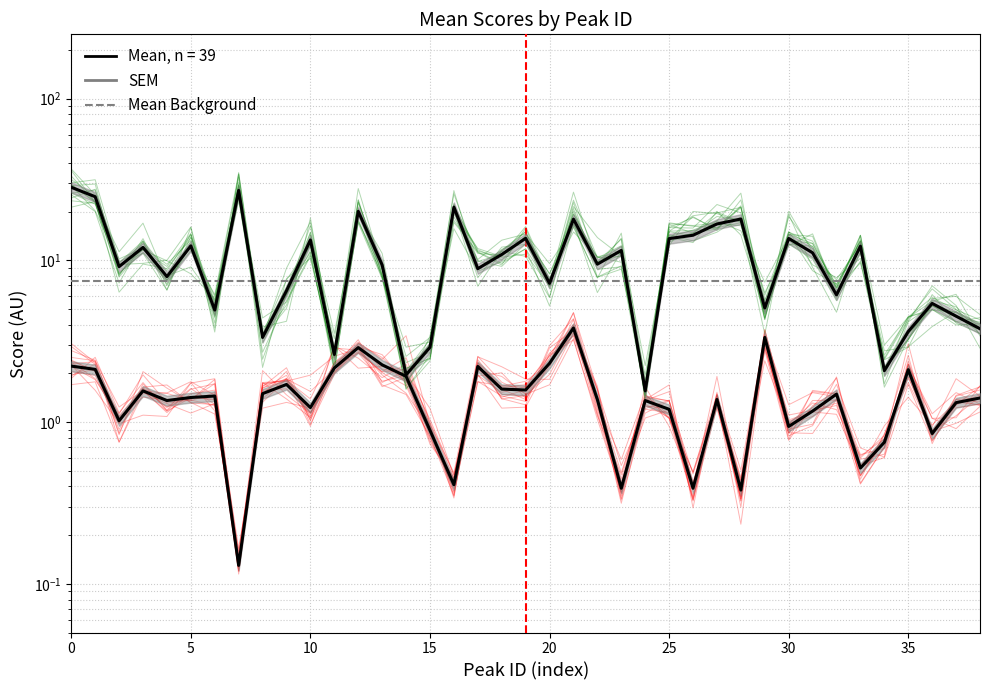

True or false: normal_mean and cancer_mean intersect in this chart.

False